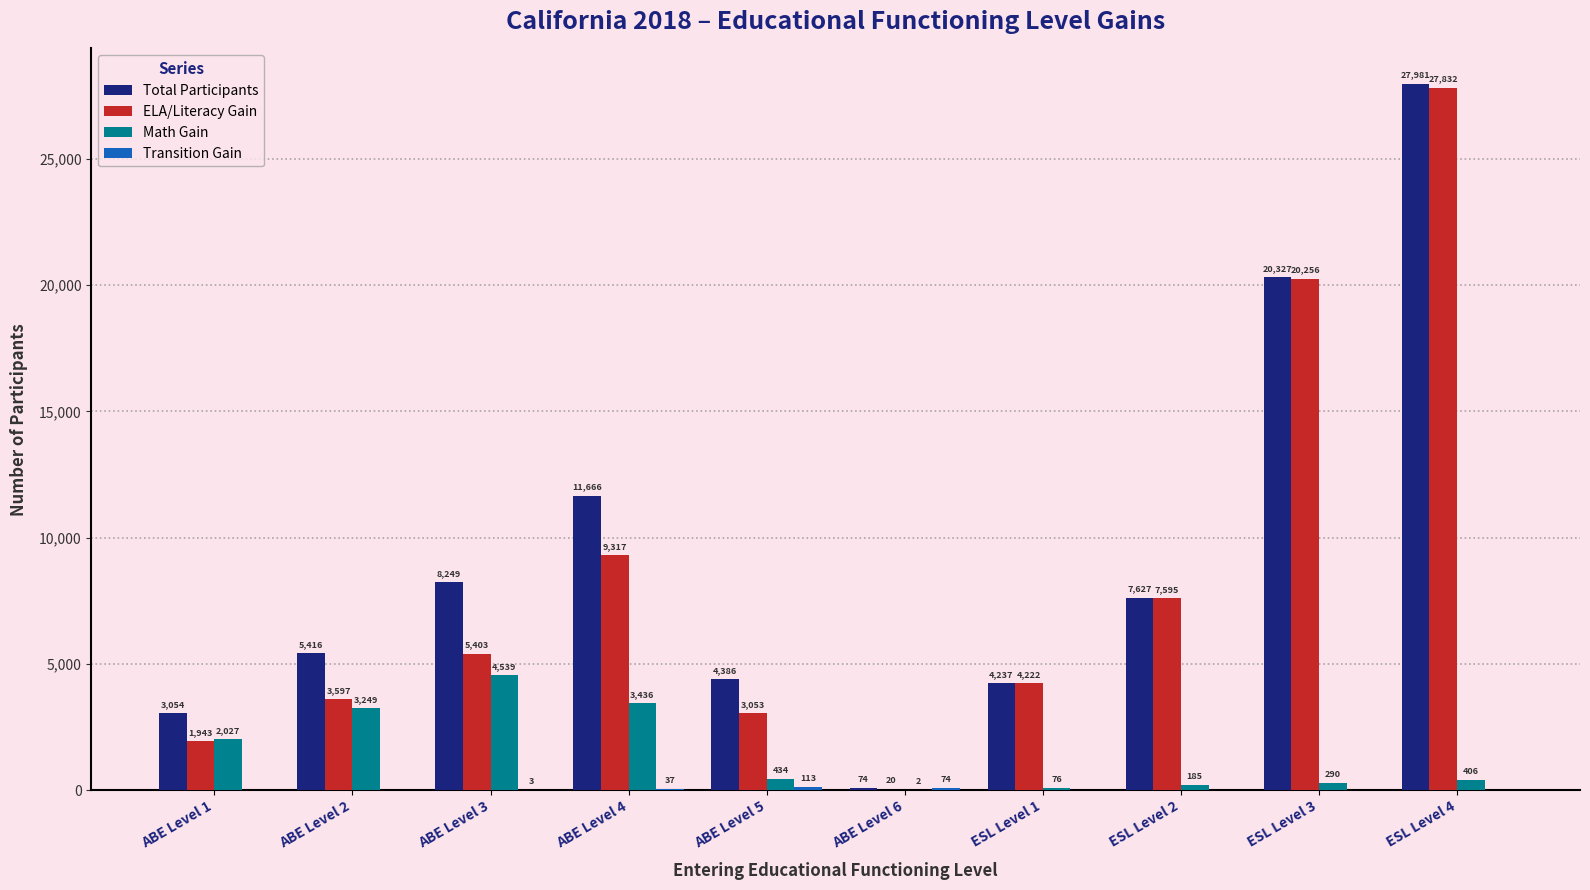

What is the sum of the Total Participants values at ABE Level 1 and ABE Level 5?

7440